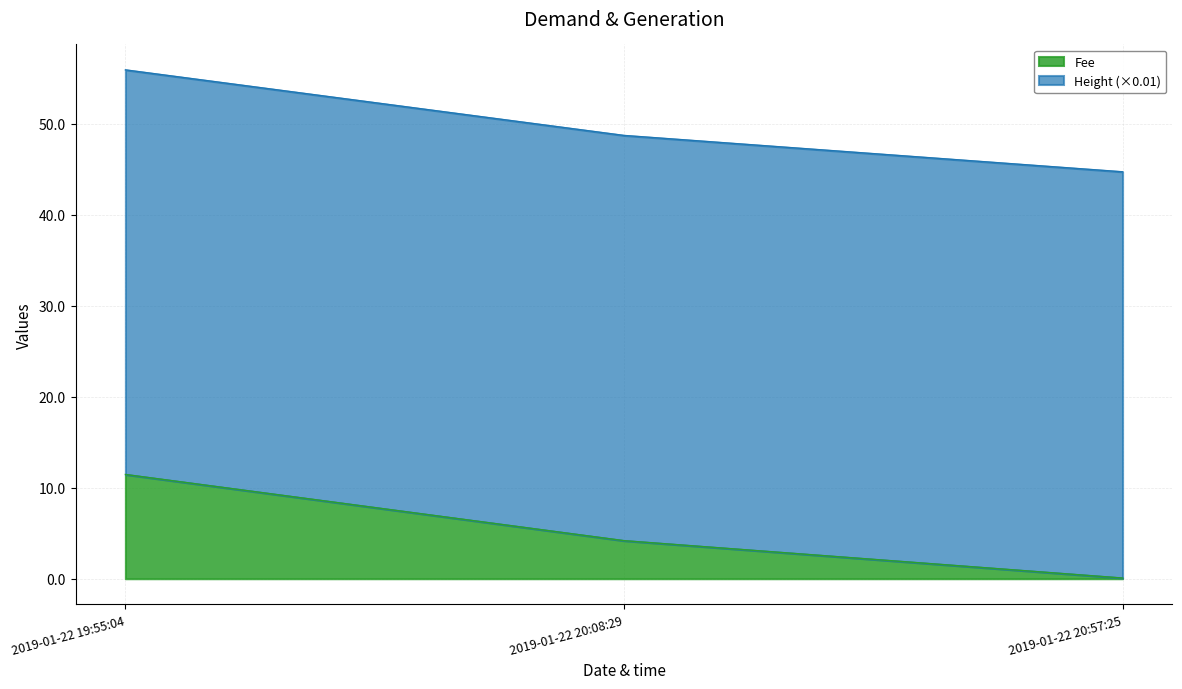

The value at 2019-01-22 19:55:04 is 11.5. True or false?

True